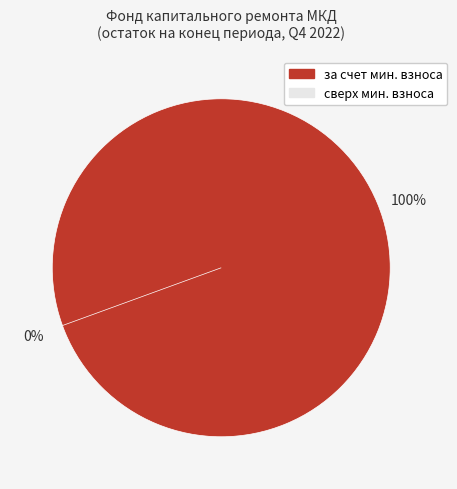

Which slice is the largest?

за счет минимального взноса